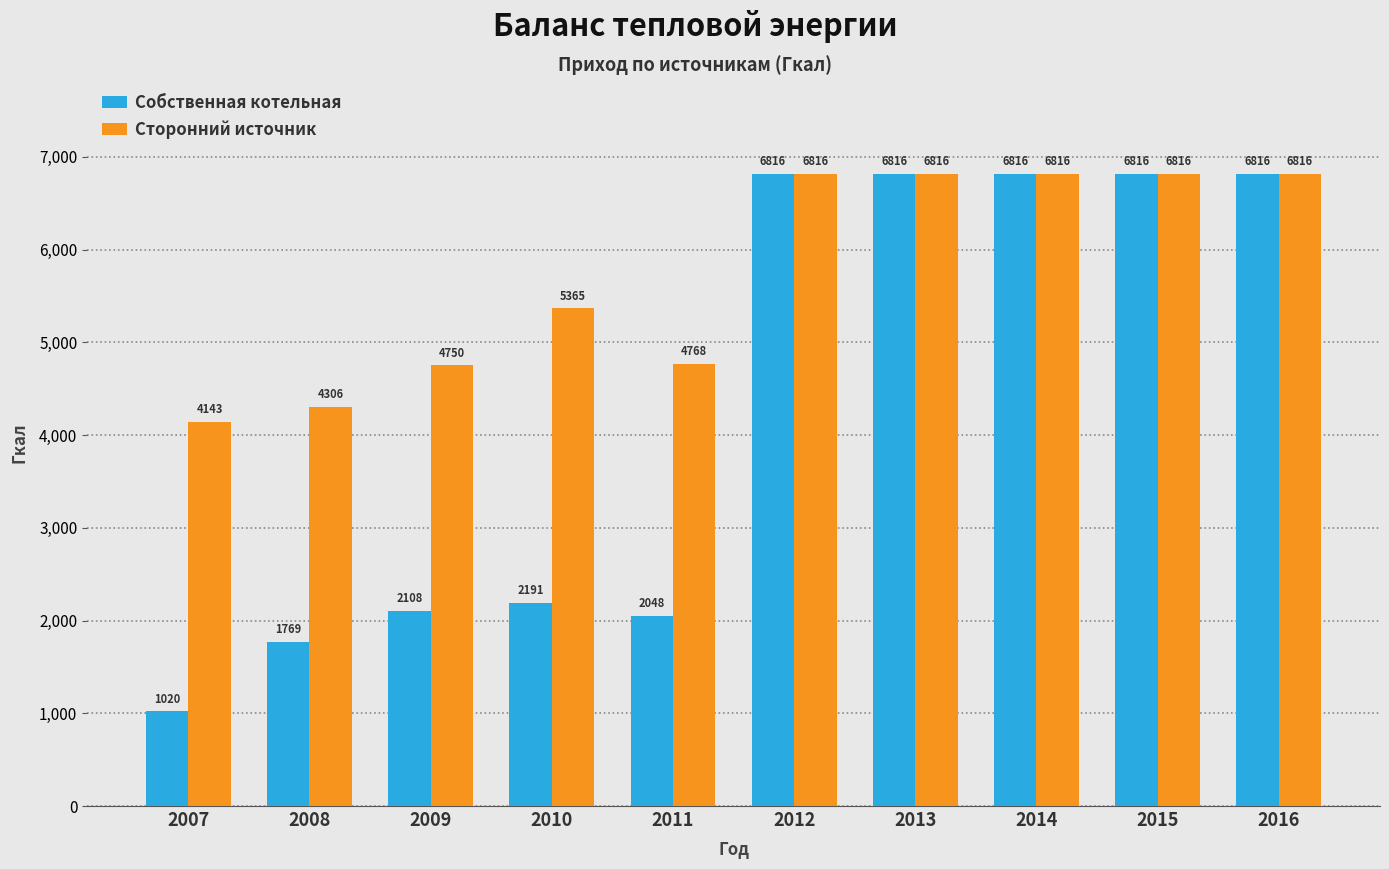

Between 2010 and 2015, which series saw the biggest shift?

Собственная котельная